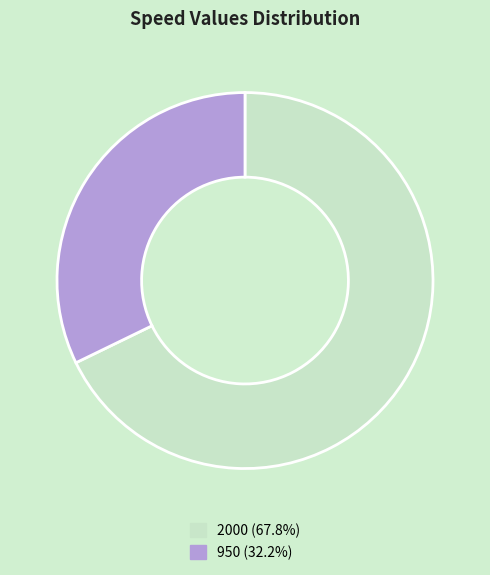

Is 2000 the majority of the pie?

Yes